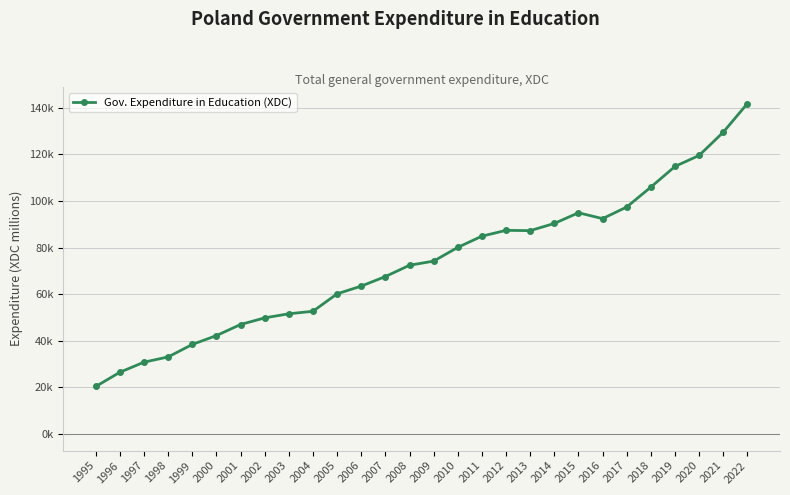

Reading right to left, list all the values displayed in this chart.

2022=141876.0	2021=129575.8	2020=119604.0	2019=114882.2	2018=106006.4	2017=97472.6	2016=92471.8	2015=94994.8	2014=90407.0	2013=87319.0	2012=87446.0	2011=84949.0	2010=80139.0	2009=74243.0	2008=72463.0	2007=67614.0	2006=63520.0	2005=60200.2	2004=52715.0	2003=51635.0	2002=49884.0	2001=47031.0	2000=42282.0	1999=38471.0	1998=33116.0	1997=30871.0	1996=26543.0	1995=20431.0